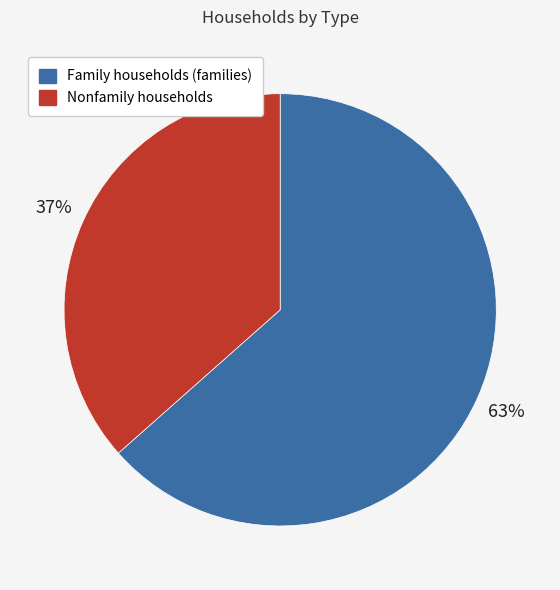

Does Nonfamily households represent more than half of the total?

No